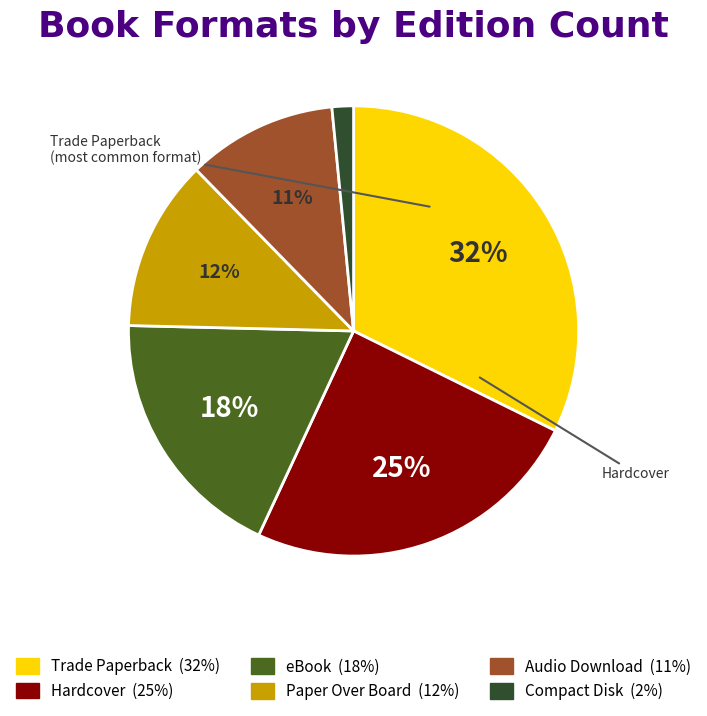

What is the largest slice in the pie chart?

Trade Paperback